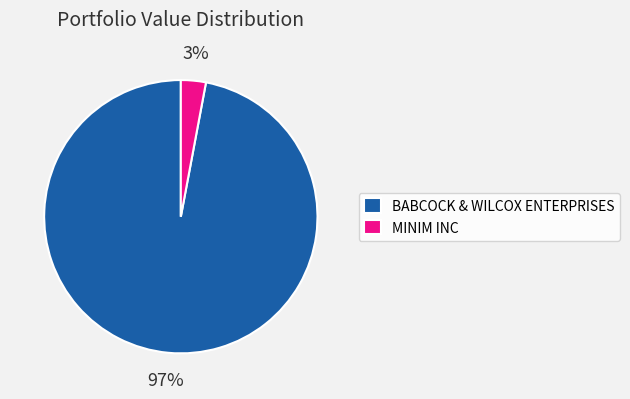

To the nearest percent, what percentage of the pie is BABCOCK & WILCOX ENTERPRISES?

97%